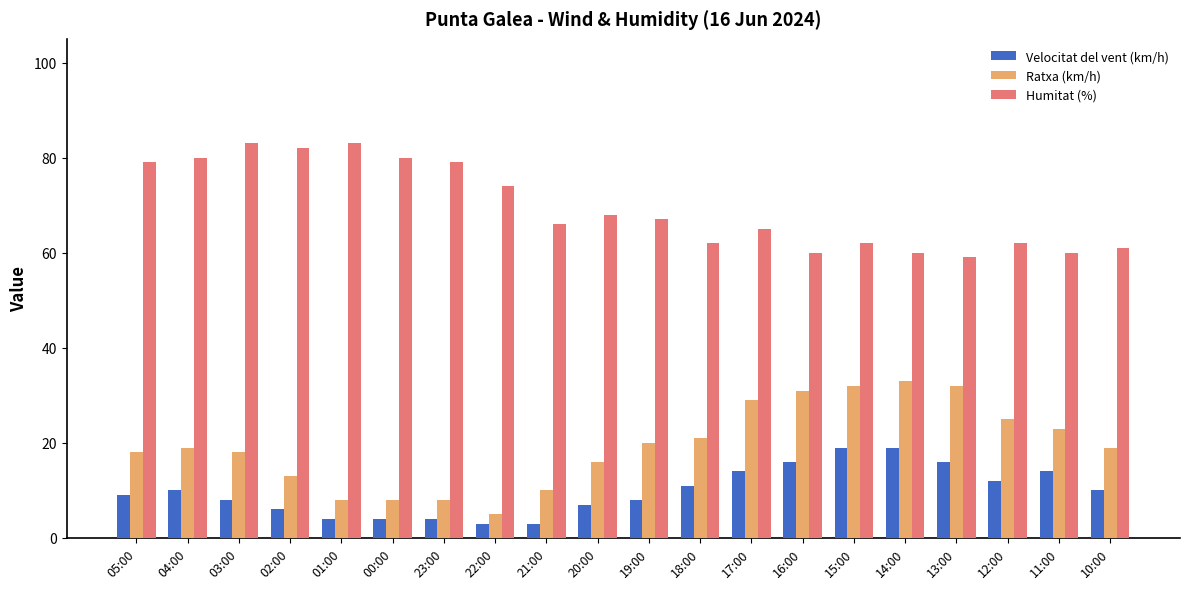

What value does the Velocitat del vent (km/h) series have at 03:00?

8